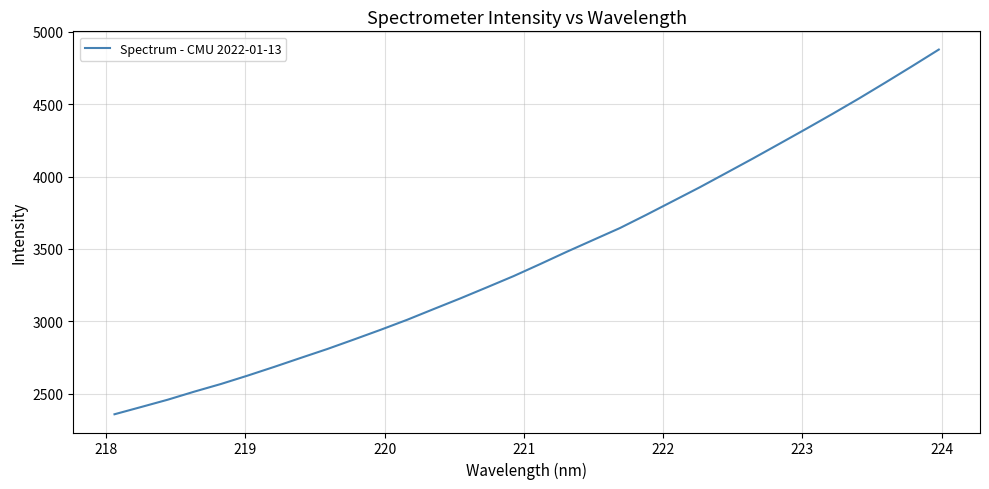

What is the minimum value shown in the chart?

2357.5